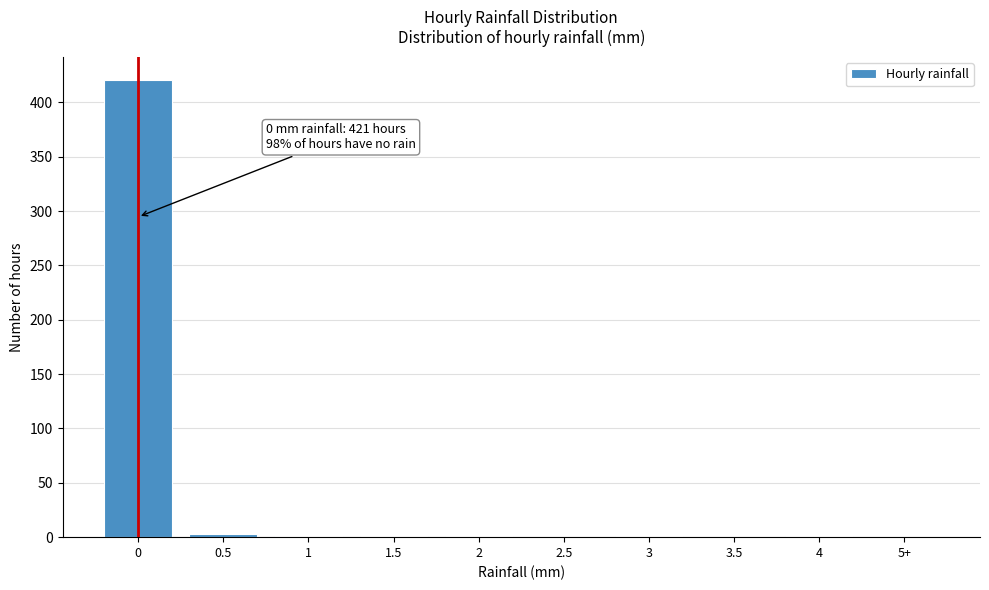

What is the sum of all values?

429